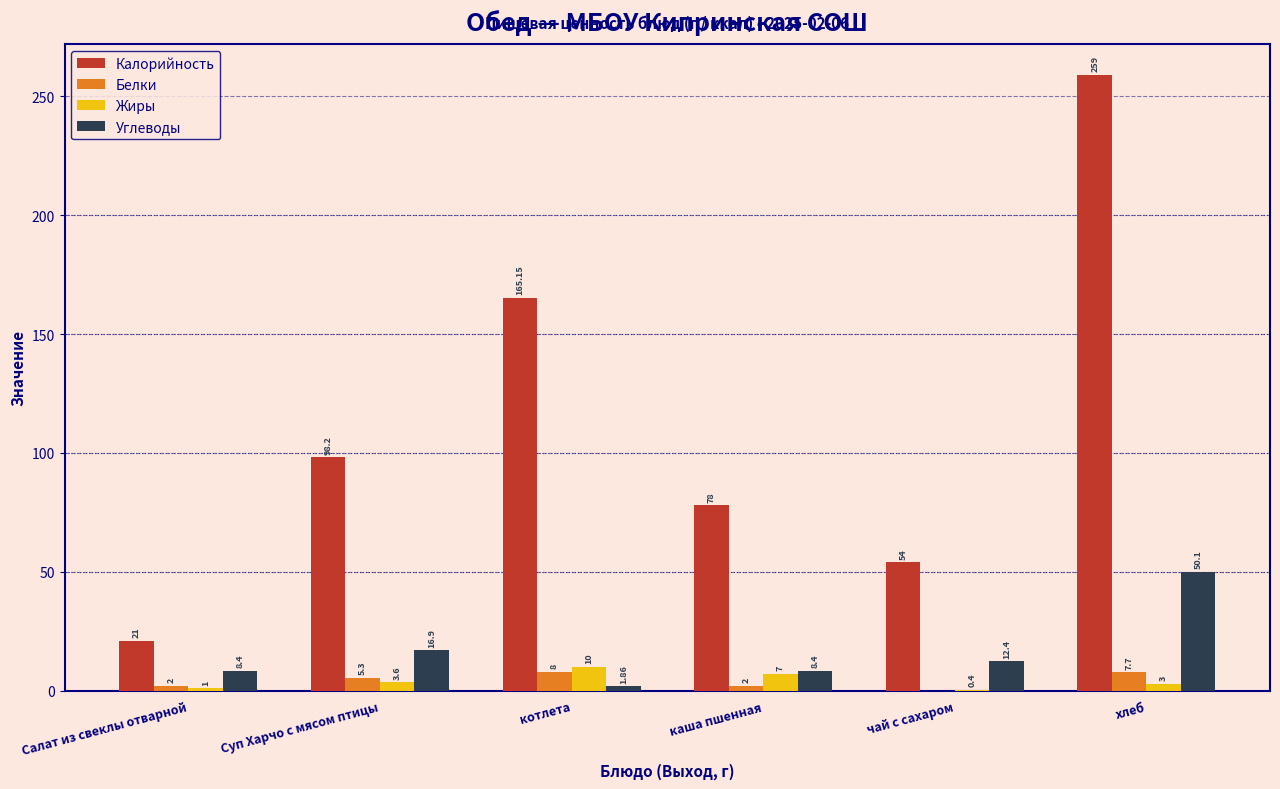

Between котлета and каша пшенная, which series saw the biggest shift?

Калорийность